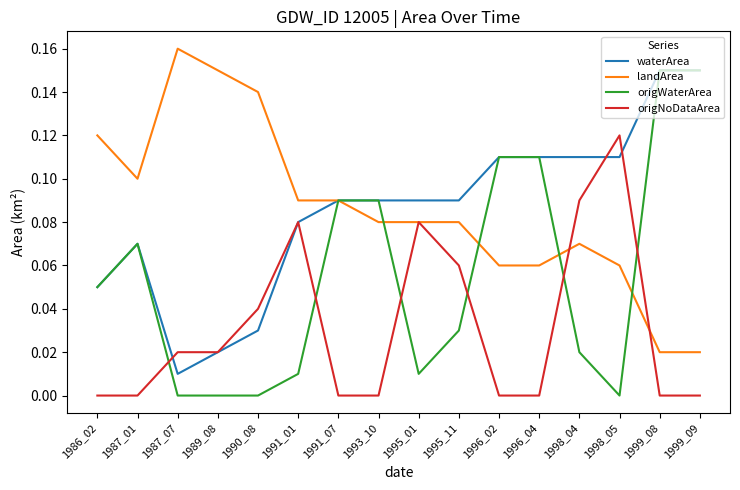

Which series ends up on top after the final intersection of origWaterArea and origNoDataArea?

origWaterArea